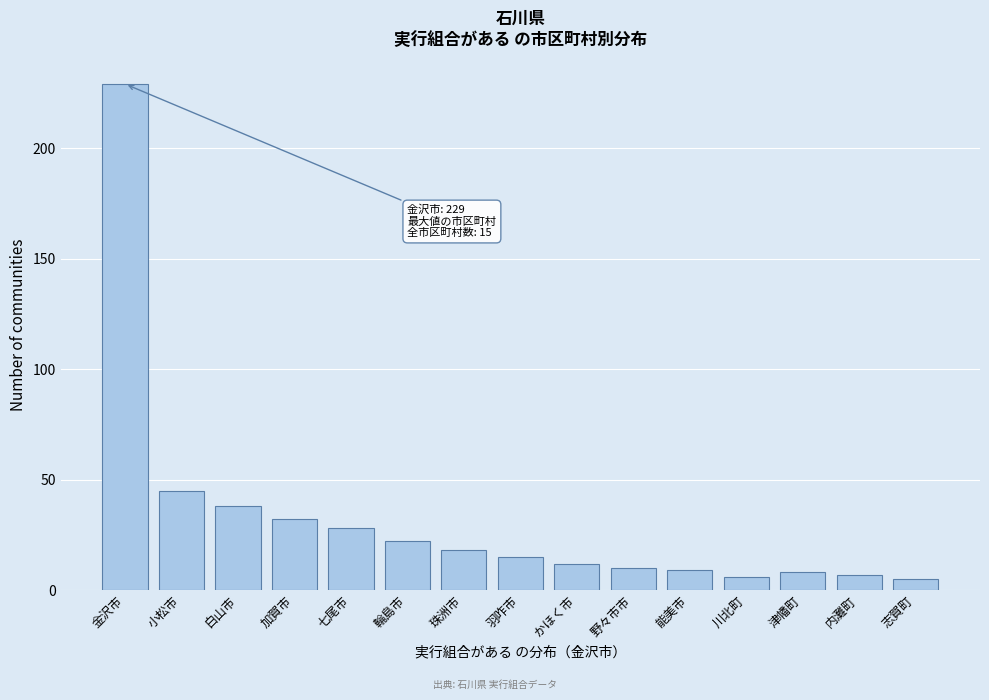

Reading left to right, list all the values displayed in this chart.

金沢市=229	小松市=45	白山市=38	加賀市=32	七尾市=28	輪島市=22	珠洲市=18	羽咋市=15	かほく市=12	野々市市=10	能美市=9	川北町=6	津幡町=8	内灘町=7	志賀町=5